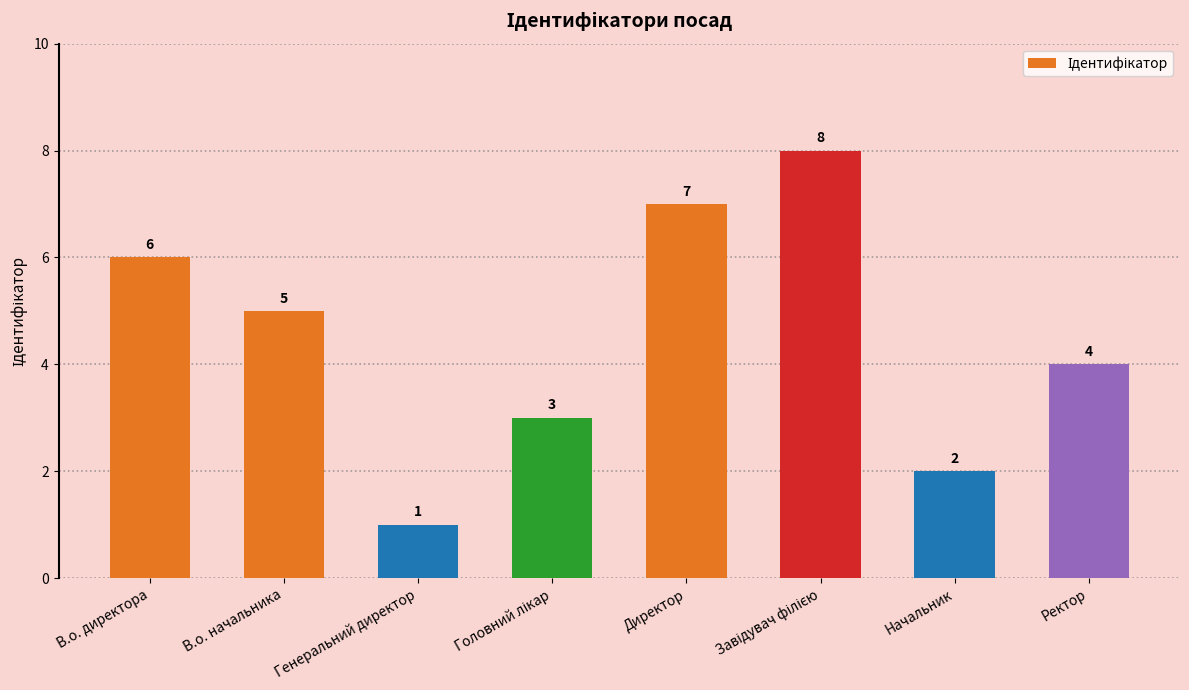

What is the greatest value displayed?

8